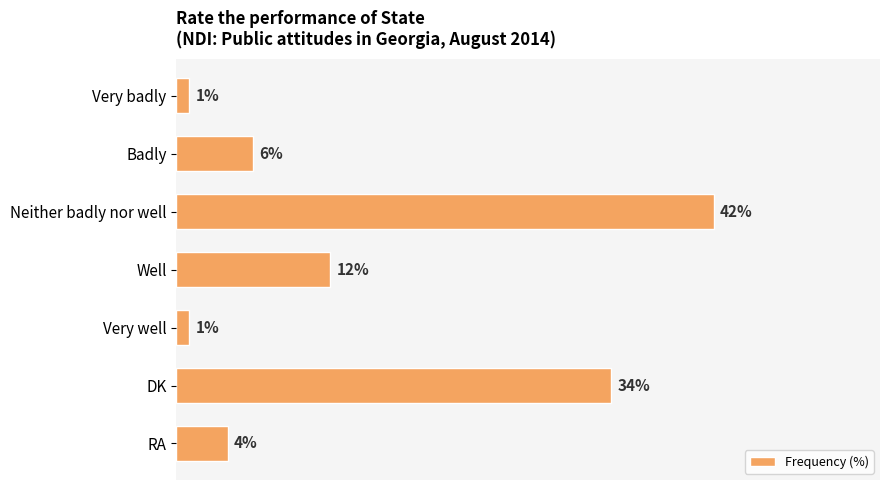

Which category has the highest value across all series?

Neither badly nor well